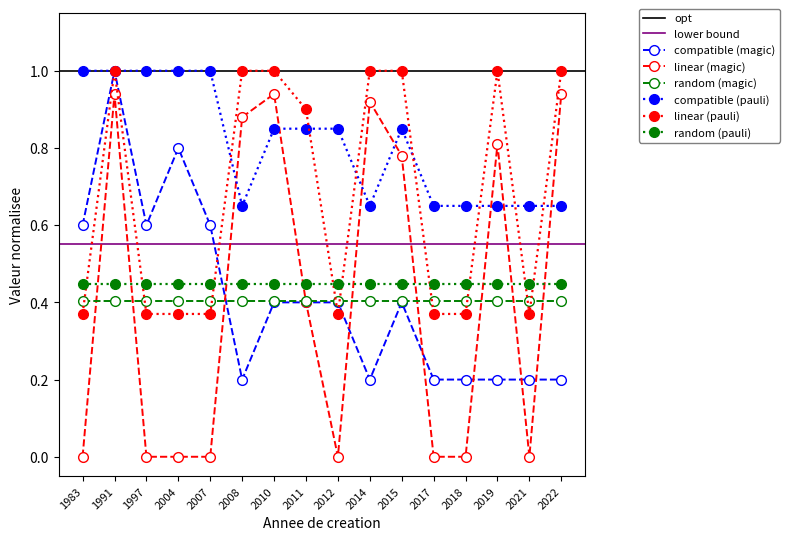

Where do geo_score and nombrePeriodesEtablissement first cross each other?

2007 and 2008